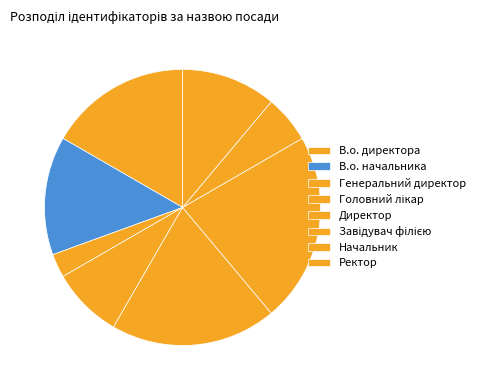

To the nearest percent, what portion does Начальник represent?

6%